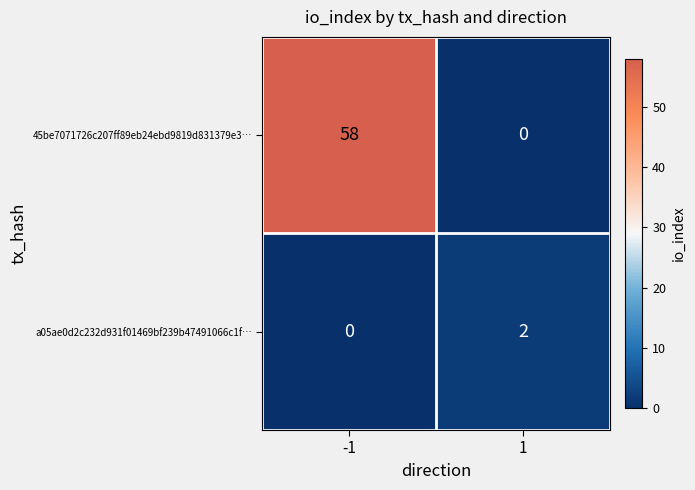

At 1, list the series in order from smallest to largest.

45be7071726c207ff89eb24ebd9819d831379e3…, a05ae0d2c232d931f01469bf239b47491066c1f…